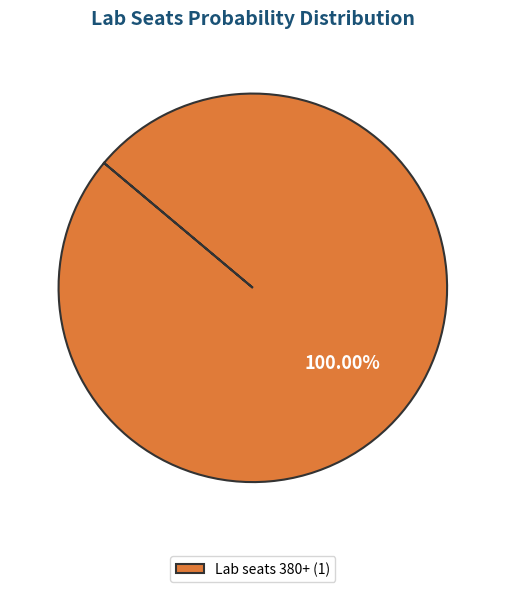

Rank the categories by value from lowest to highest.

Lab seats 380+ (1)